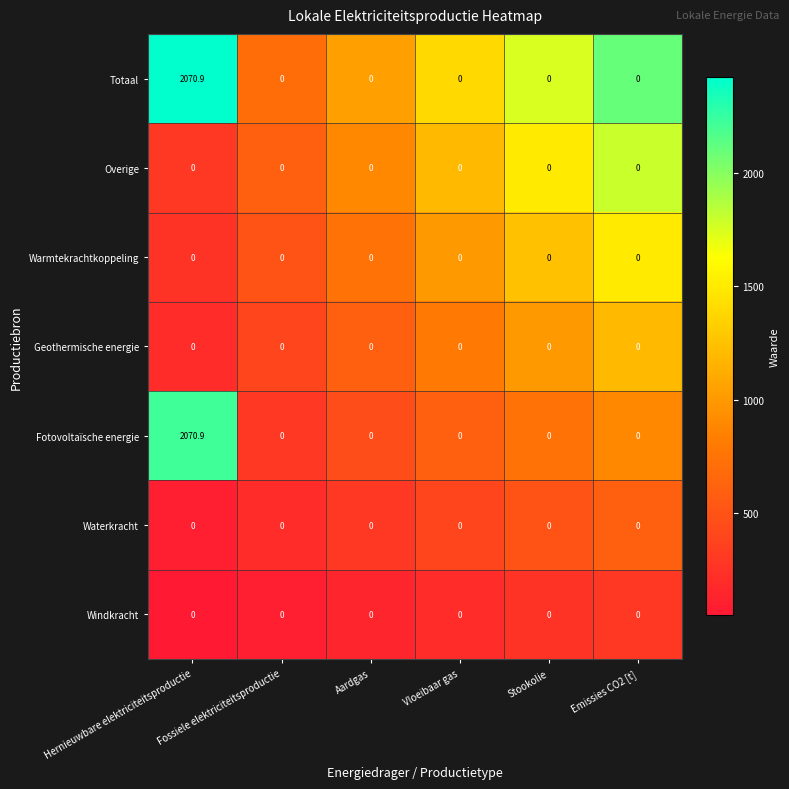

Is it true that Windkracht equals 0.0 at Fossiele elektriciteitsproductie?

True